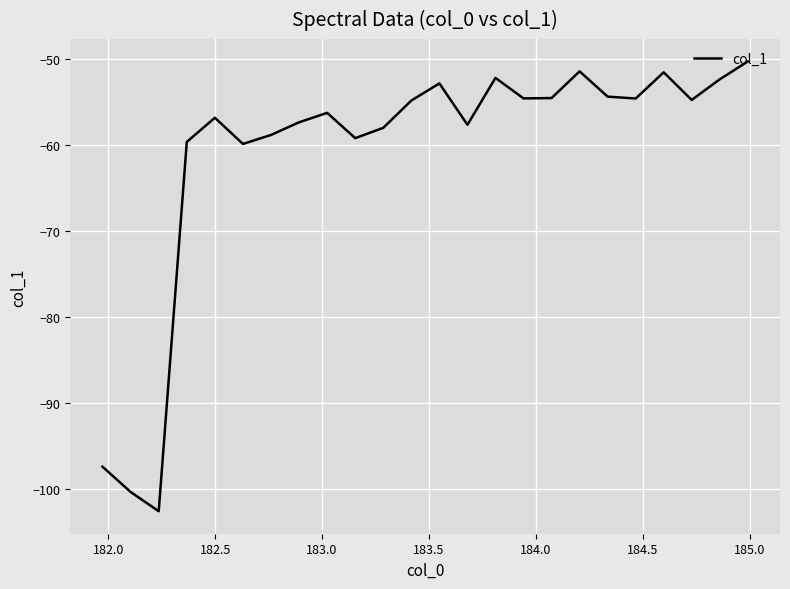

What is the difference between the maximum and minimum values?

52.3